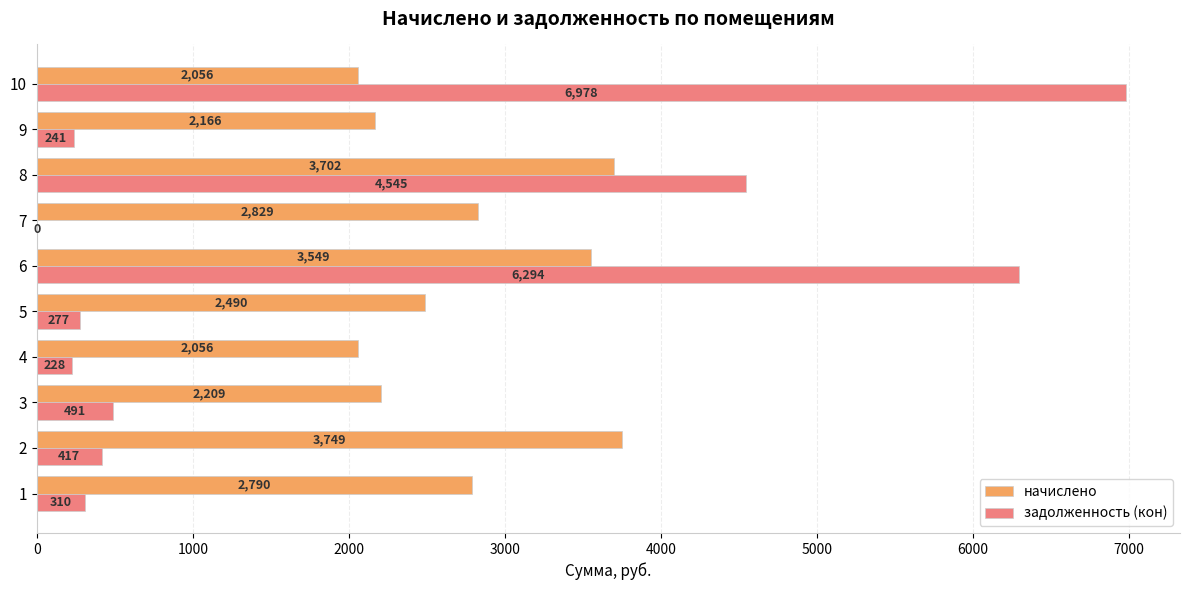

The начислено series shows 2208.5 at 3. True or false?

True